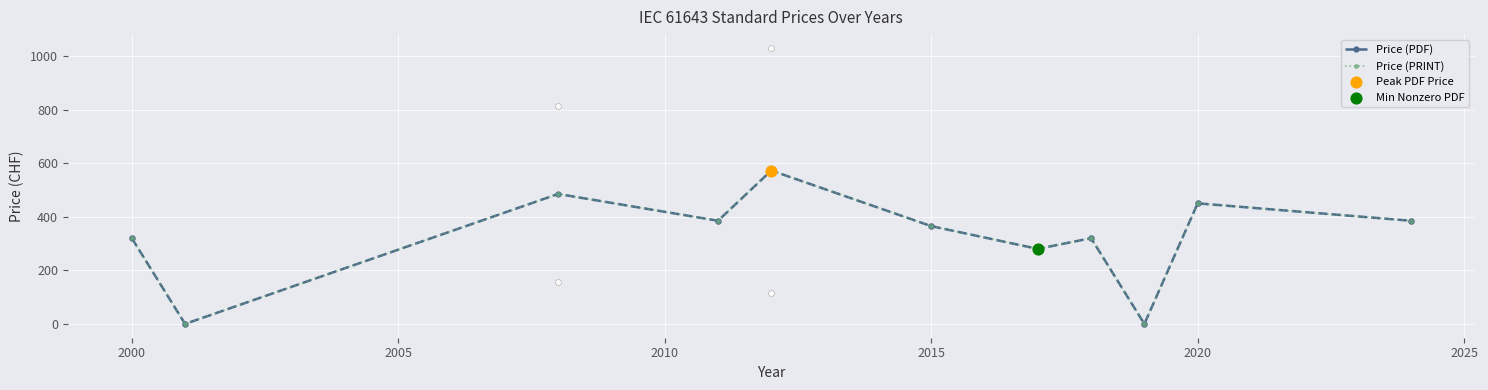

Which series has the widest spread of Y values?

Price (PDF)